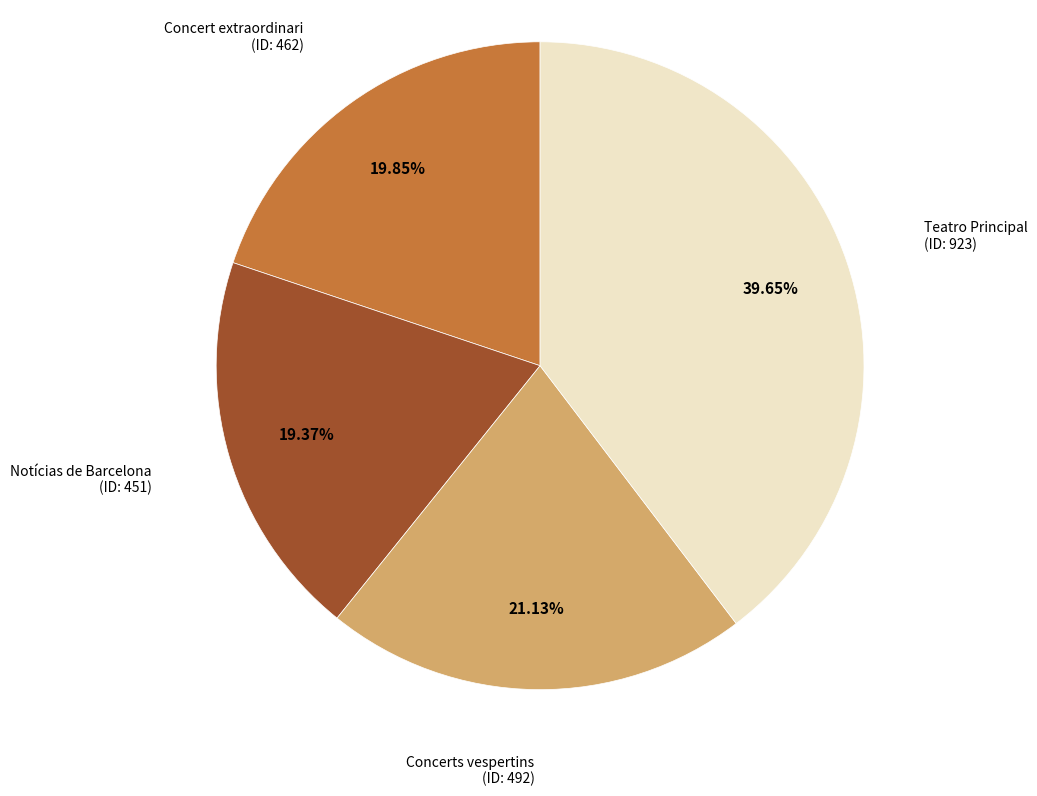

Does any single category account for the majority?

No